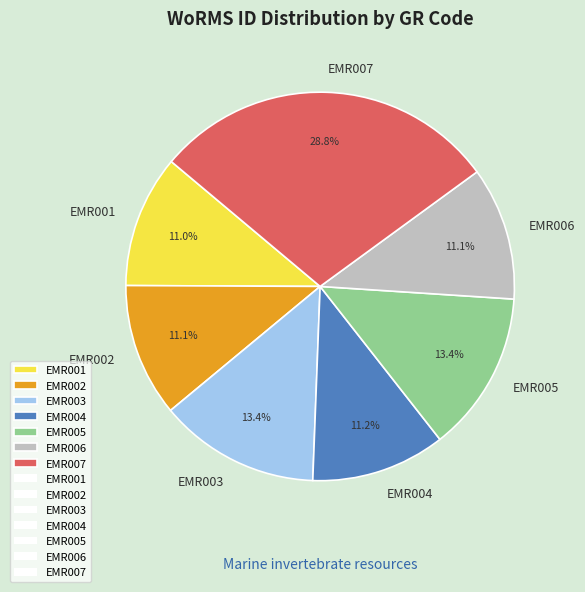

To the nearest percent, what is the average slice percentage?

14%